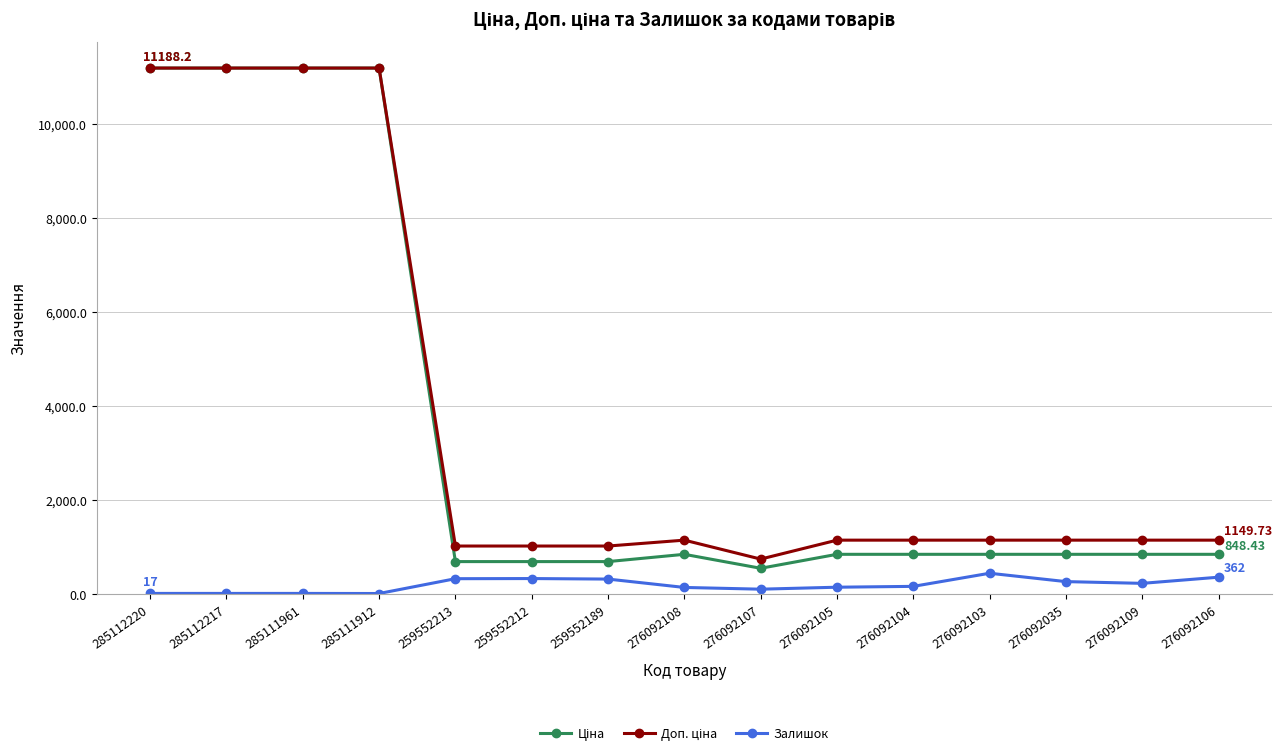

At how many categories does at least one series exceed 8906?

4